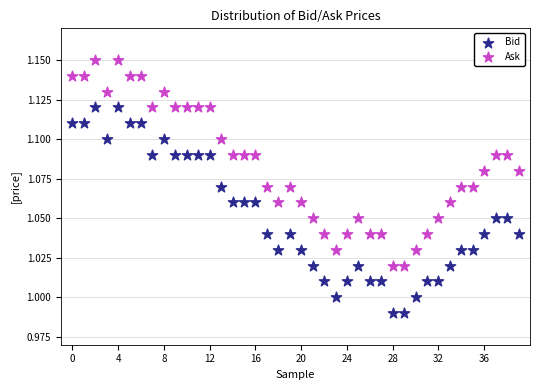

Which series reaches the minimum Y coordinate?

Bid